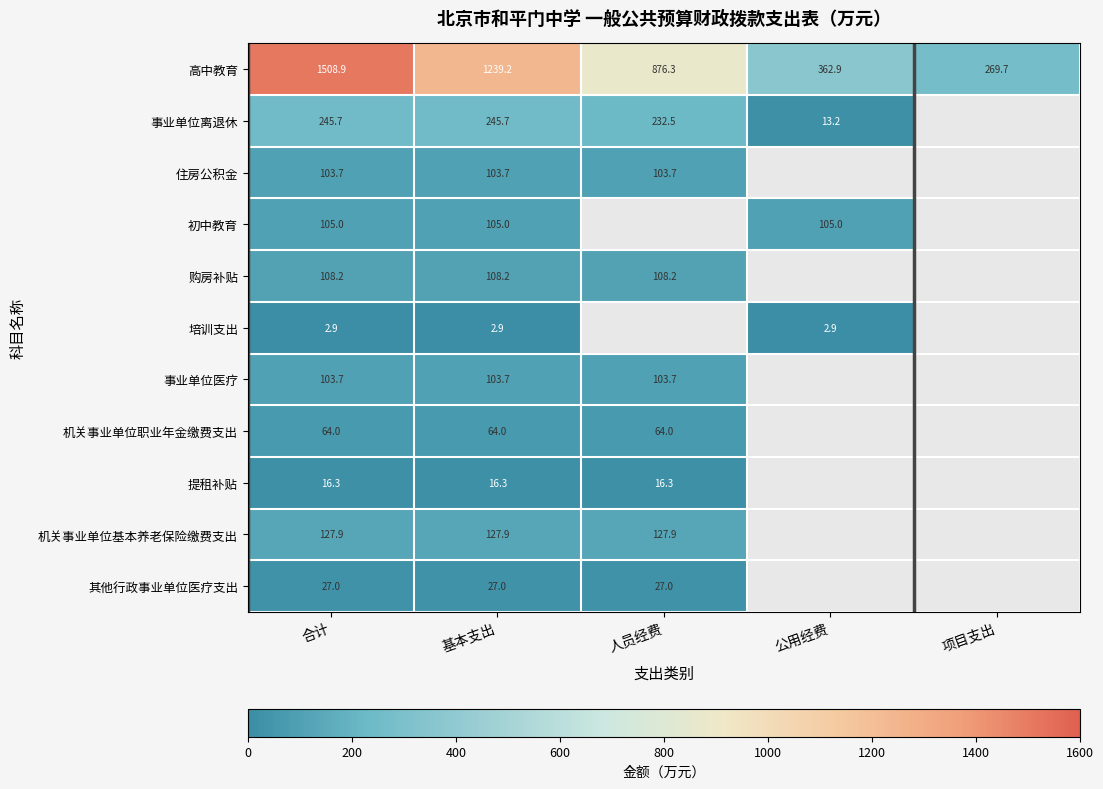

Which series has the largest total across all categories?

高中教育